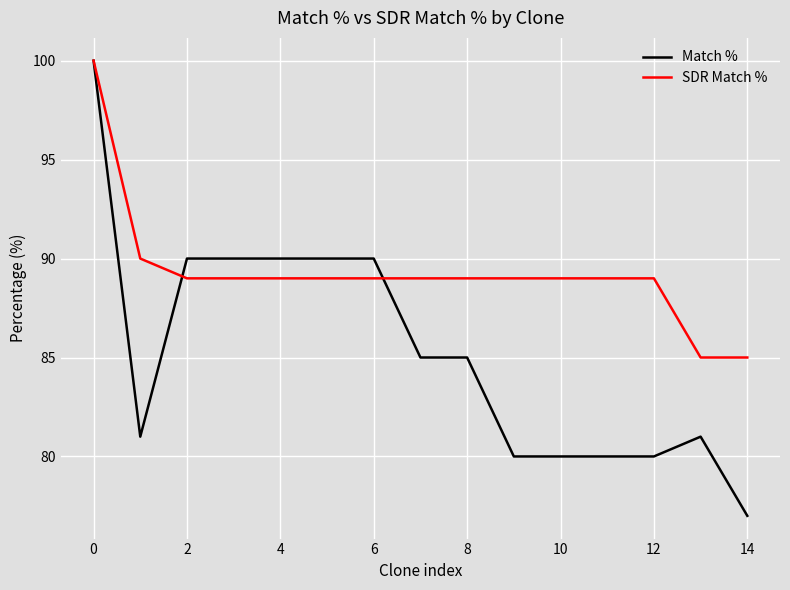

Reading right to left, what are all the values shown in this chart?

Match %: 77	81	80	80	80	80	85	85	90	90	90	90	90	81	100
SDR Match %: 85	85	89	89	89	89	89	89	89	89	89	89	89	90	100